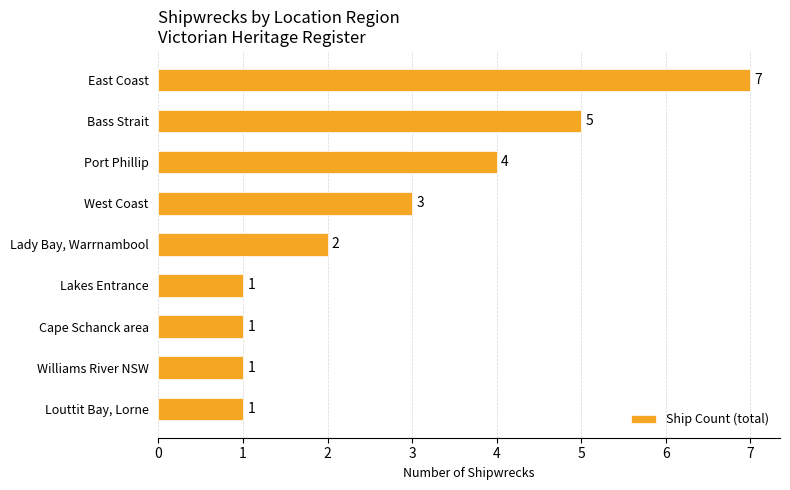

What is the maximum value shown in the chart?

7